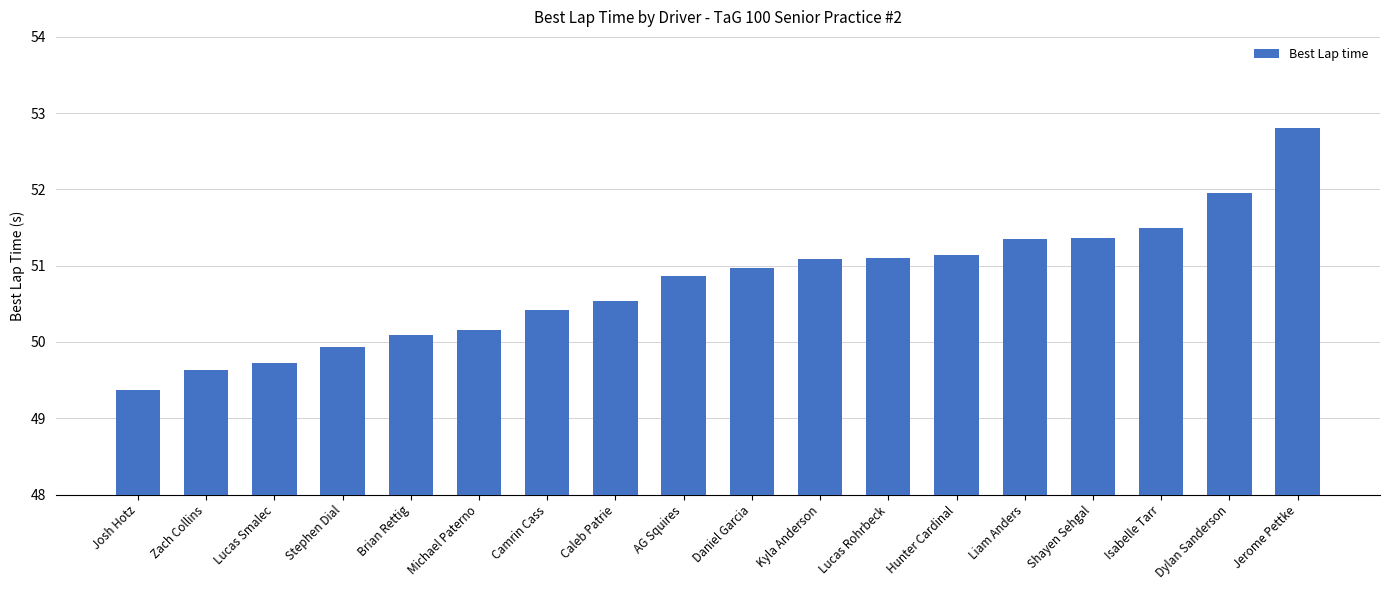

What is the approximate value at Liam Anders?

51.4